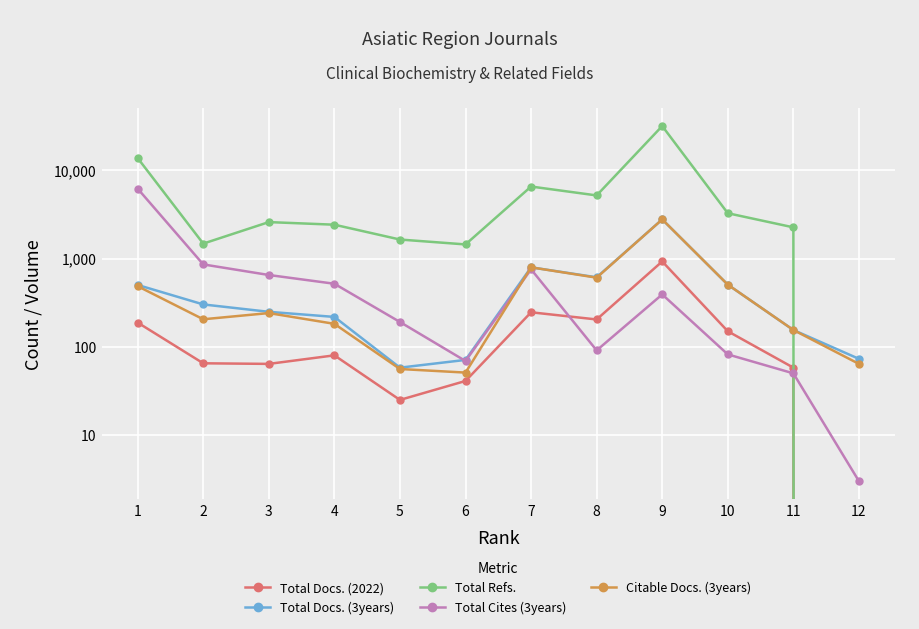

How many values in Total Docs. (2022) are above zero?

11